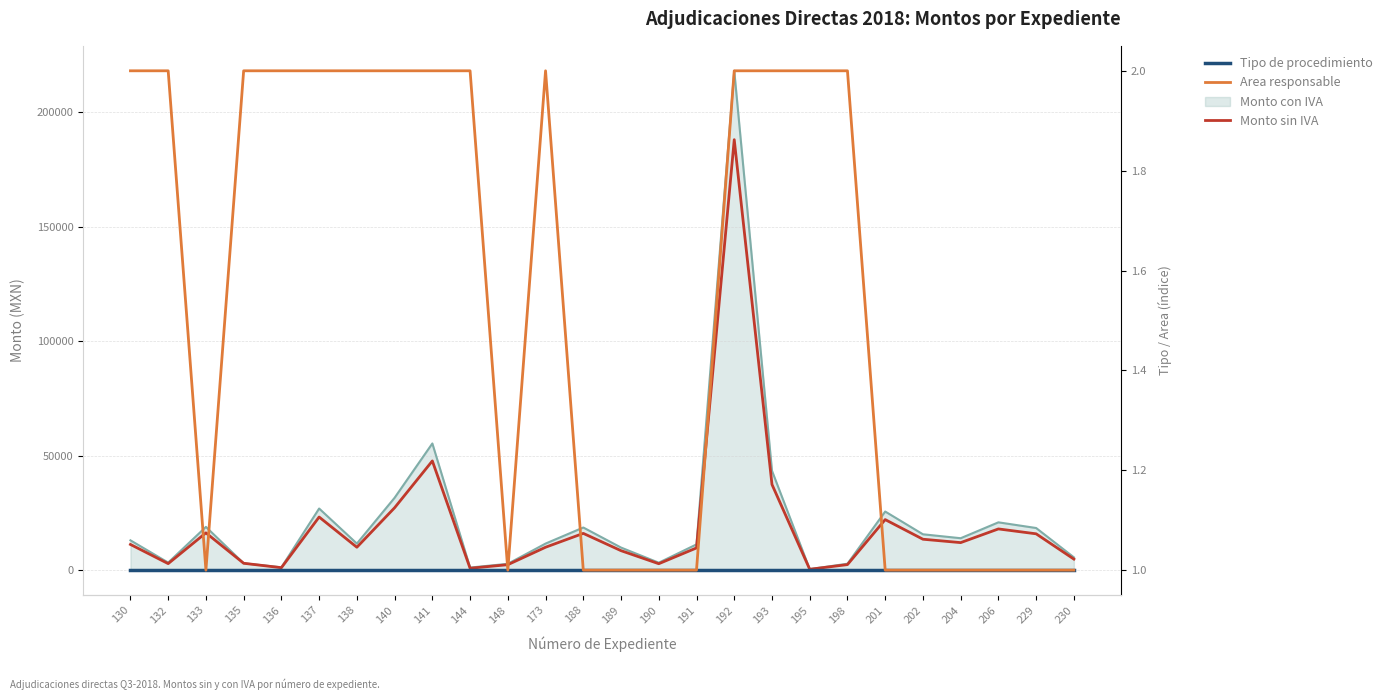

Which has a higher value, 137 or 133?

137